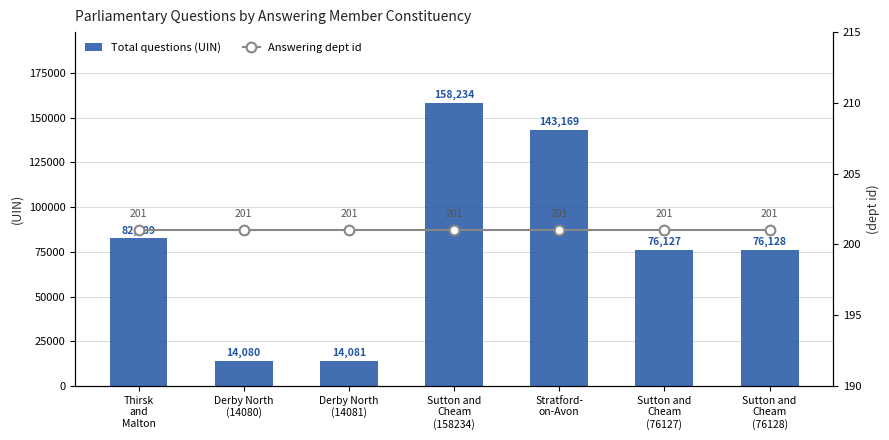

Between Derby North
(14081) and Sutton and
Cheam
(158234), which is larger?

Sutton and
Cheam
(158234)